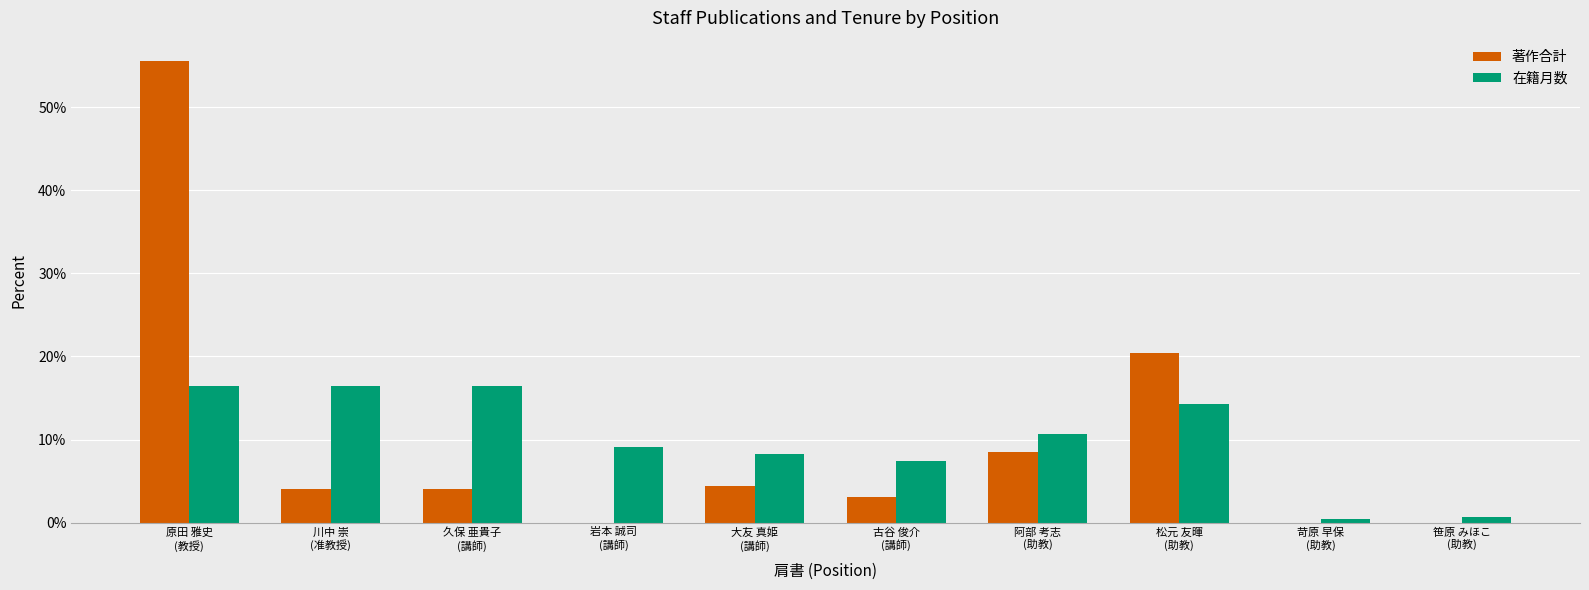

What is the sum of all 著作合計 values?

100.0